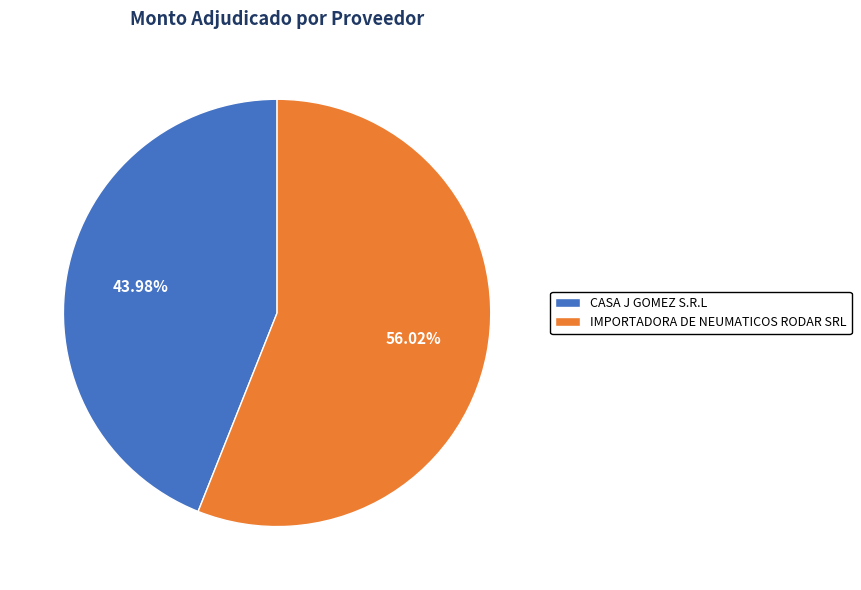

Do CASA J GOMEZ S.R.L and IMPORTADORA DE NEUMATICOS RODAR SRL together represent more than half of the pie?

Yes